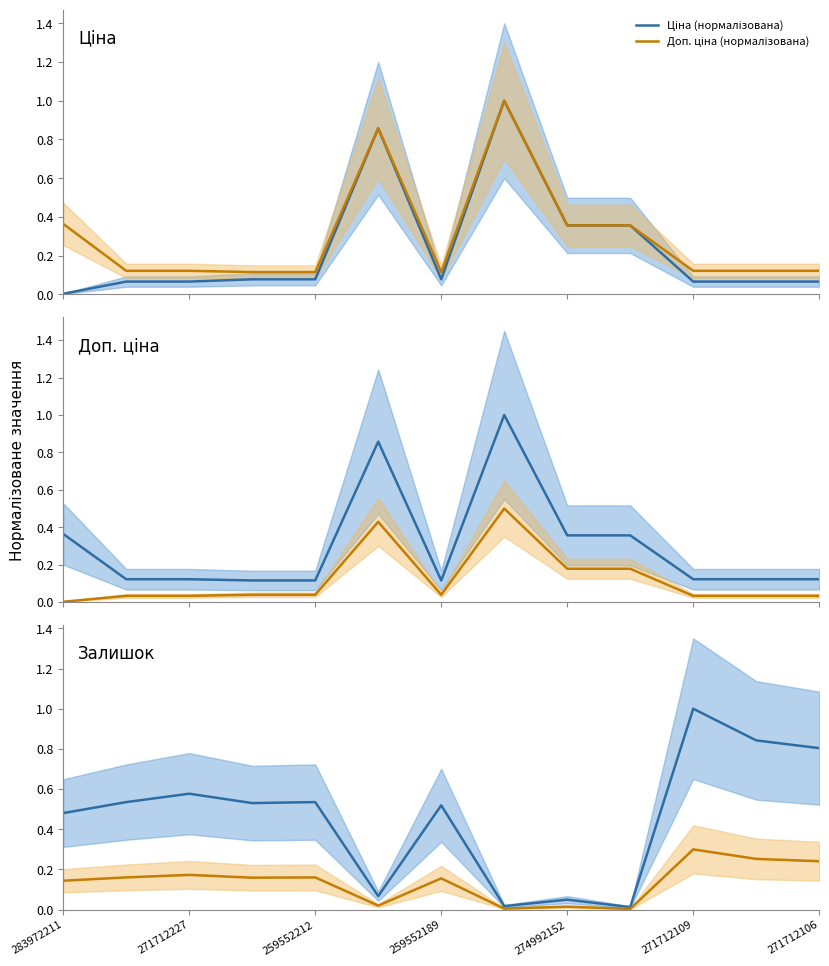

Rank the series by their average value, from lowest to highest.

Доп. ціна (нормалізована), Ціна (нормалізована)